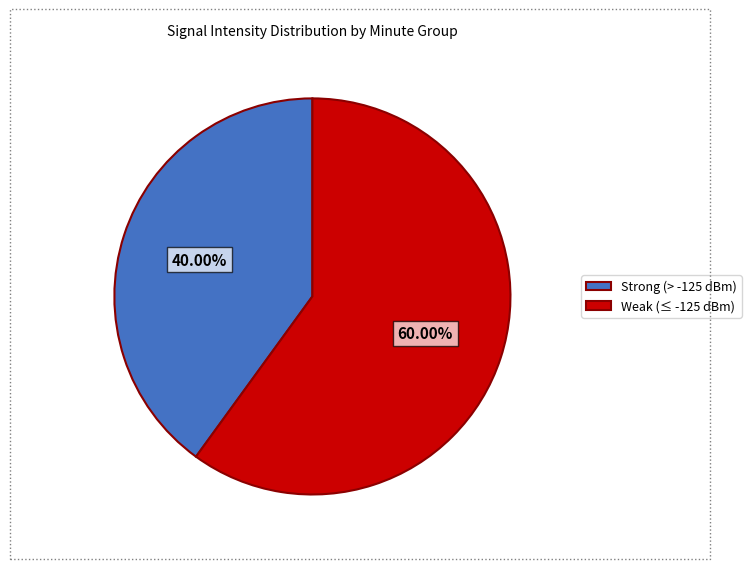

Rank the categories by value from lowest to highest.

Strong (> -125 dBm), Weak (≤ -125 dBm)